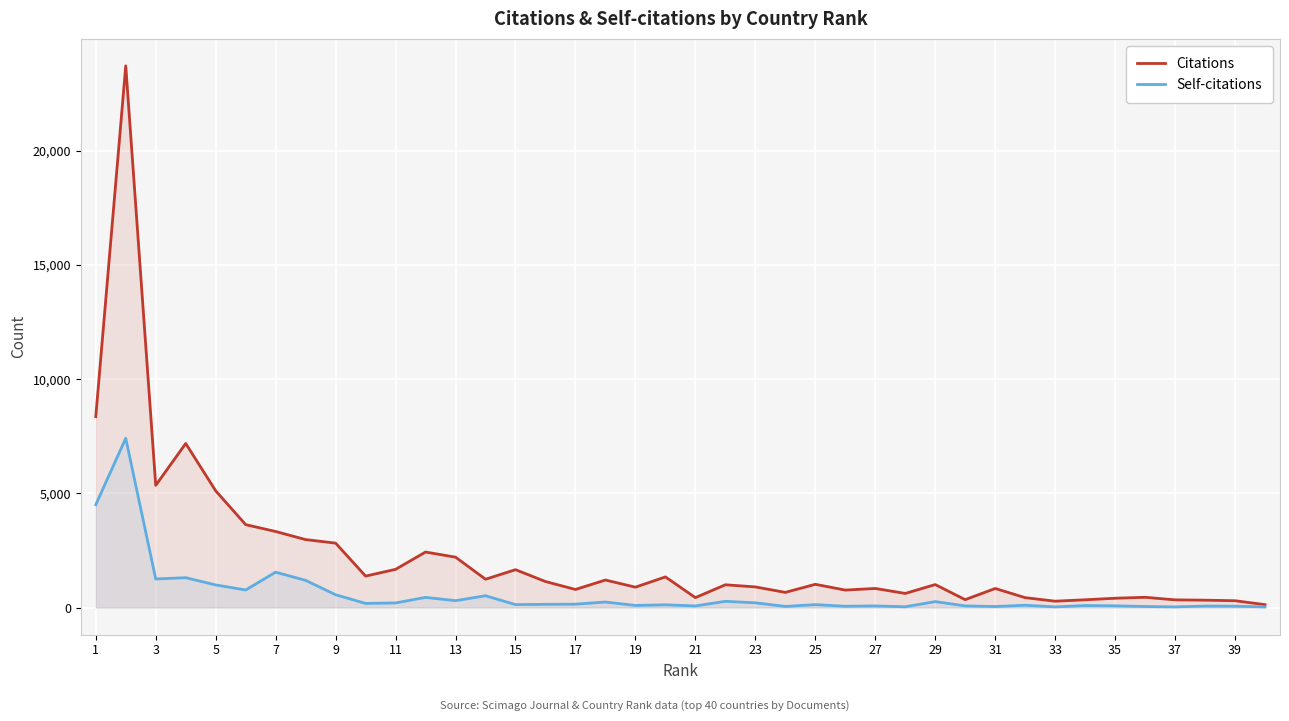

At which label does Self-citations first exceed 140?

1